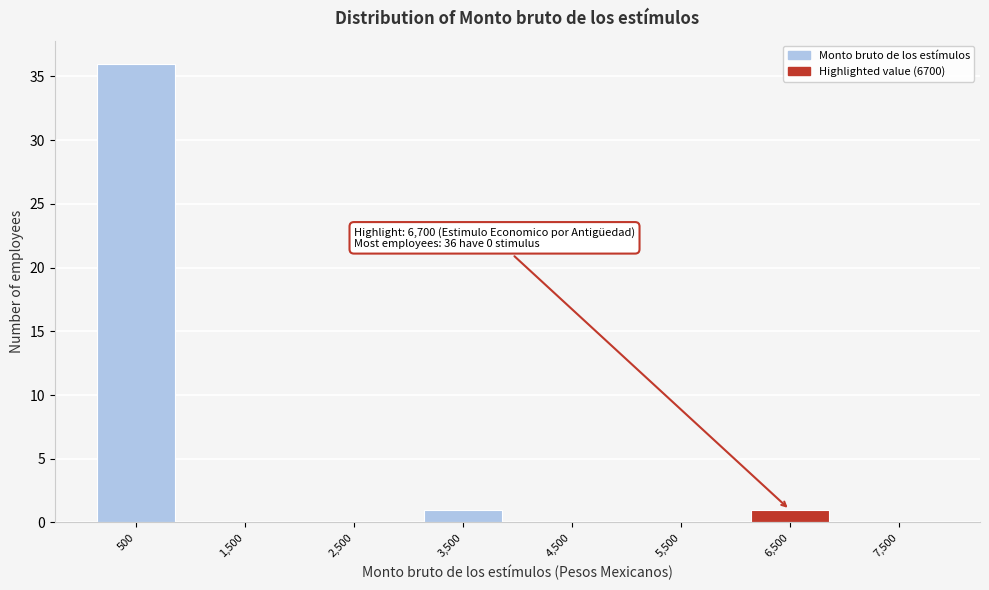

Which range on the x-axis has the tallest bar?

0 to 1000